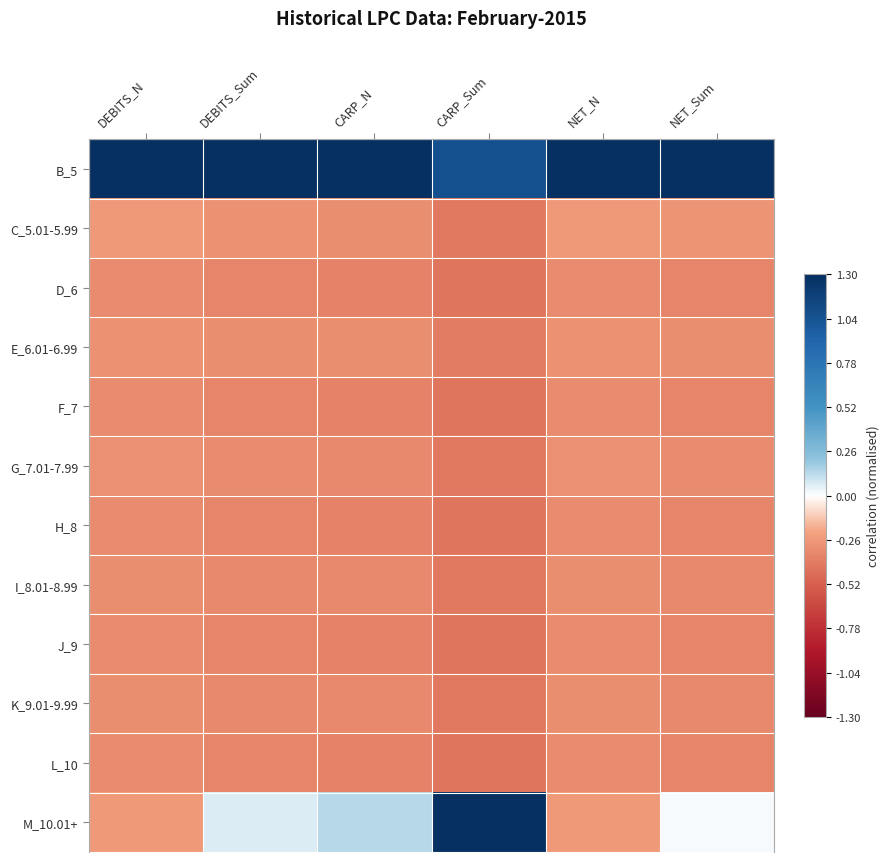

Rank the series by their maximum value, from lowest to highest.

L_10, J_9, H_8, F_7, D_6, K_9.01-9.99, I_8.01-8.99, G_7.01-7.99, E_6.01-6.99, C_5.01-5.99, M_10.01+, B_5